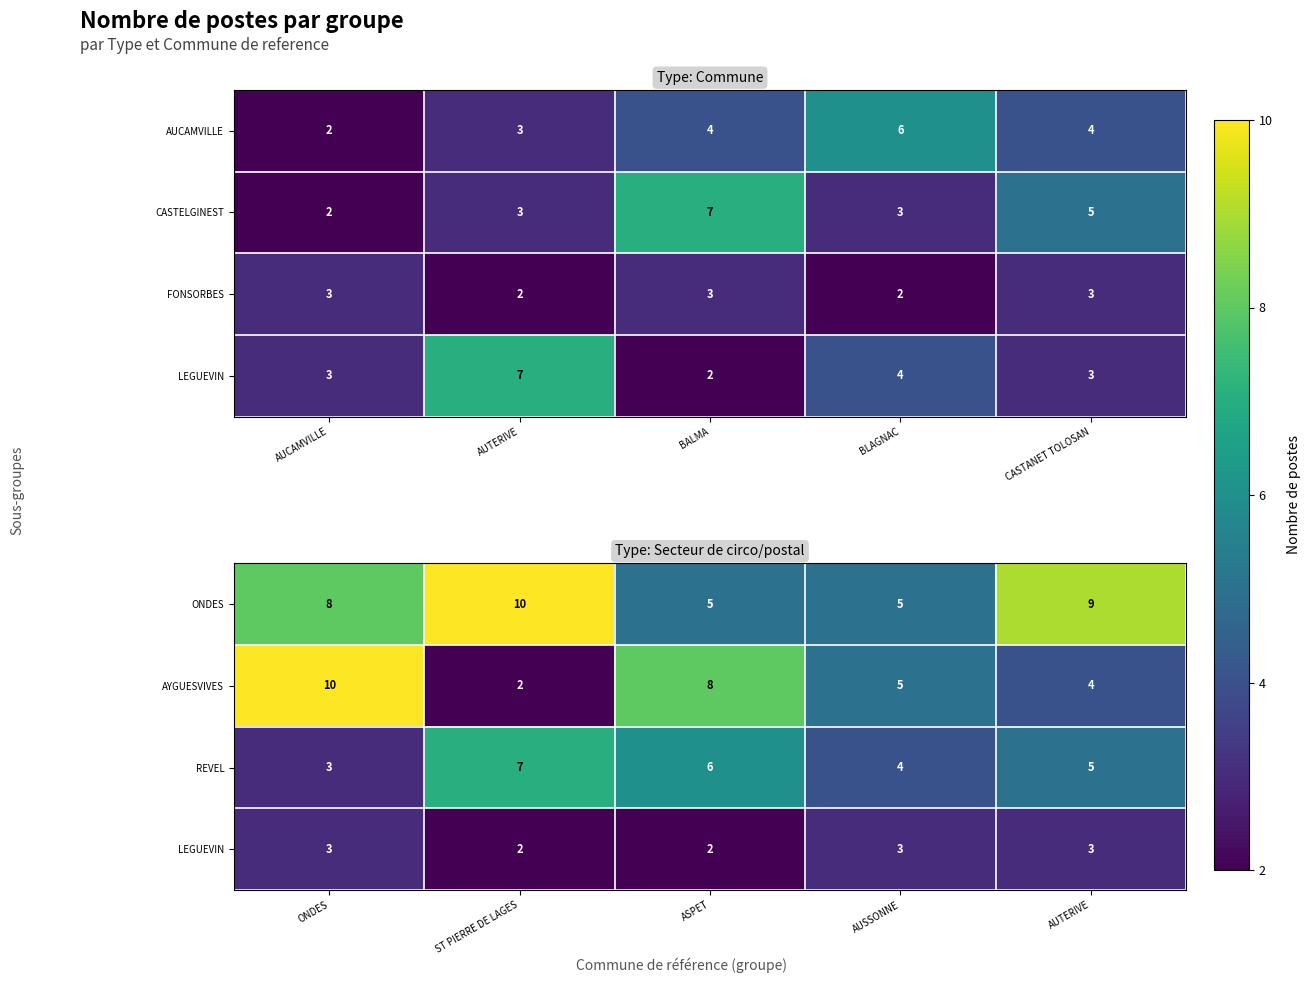

Rank the categories by AYGUESVIVES value from highest to lowest.

ONDES, ASPET, AUSSONNE, AUTERIVE, ST PIERRE DE LAGES